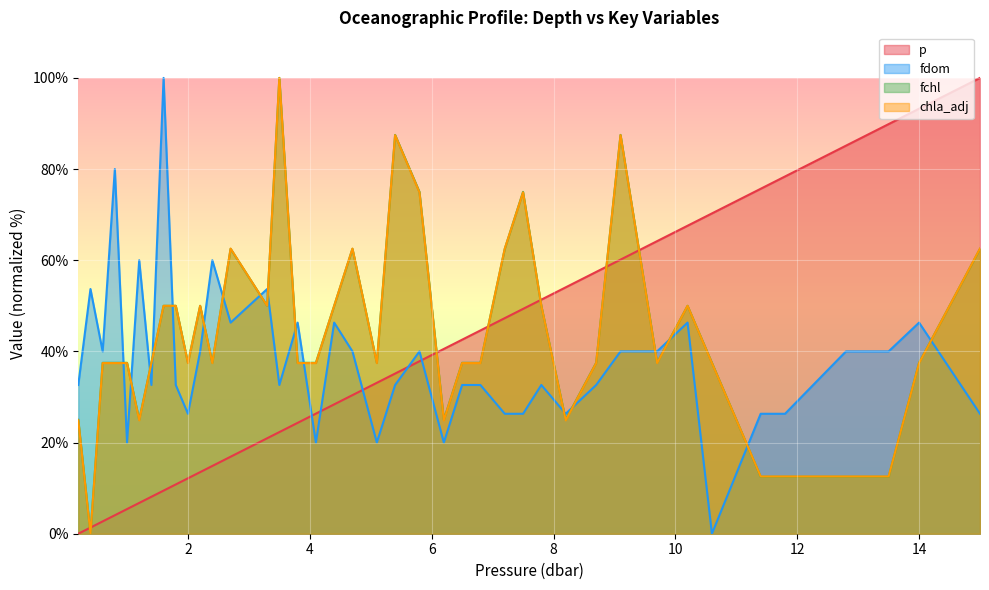

At which category is the sum across all series the highest?

9.1